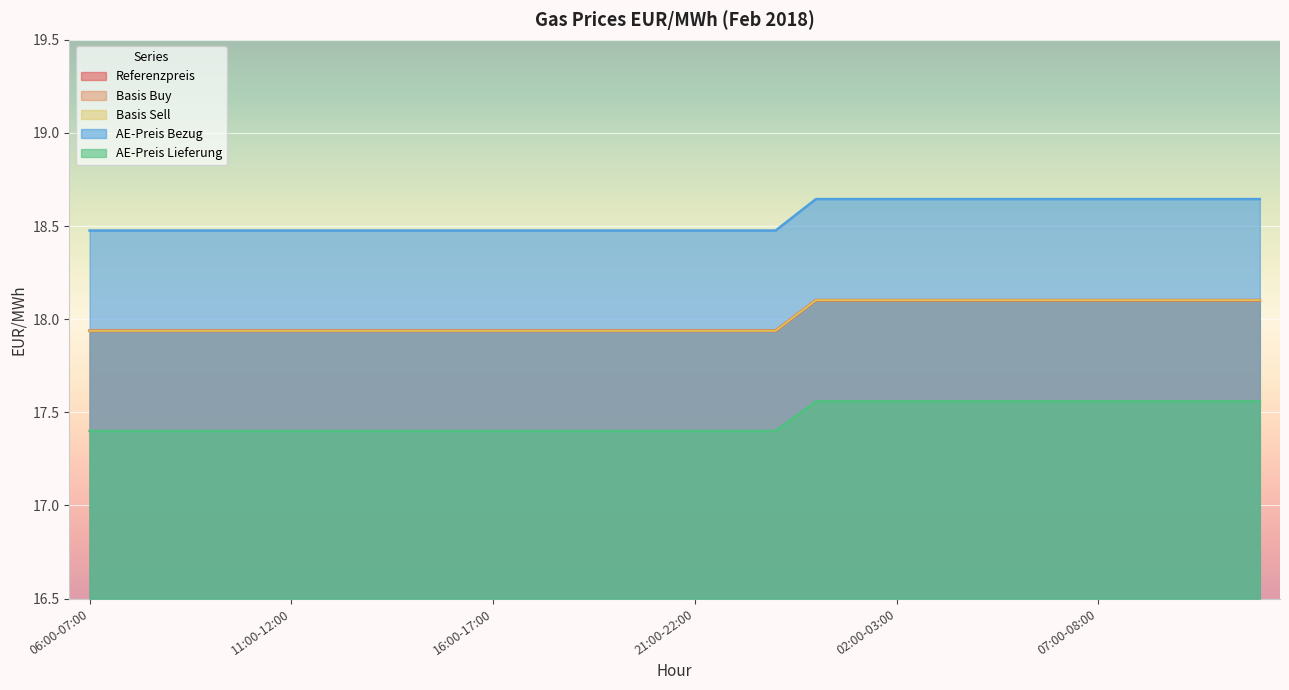

What is the value of the Referenzpreis point at the 2nd from the left?

17.9